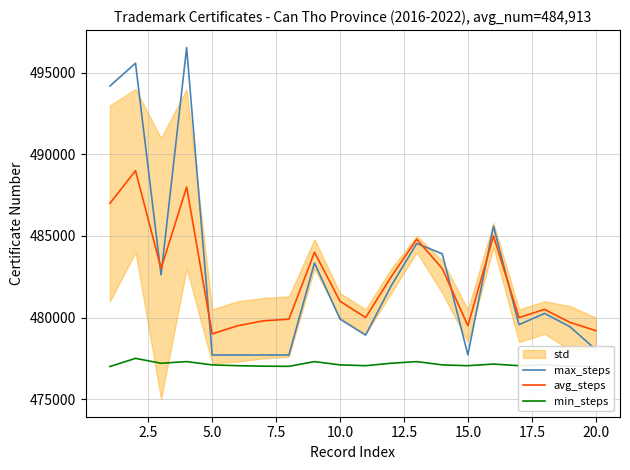

How many values in the avg_steps series exceed 481000?

9